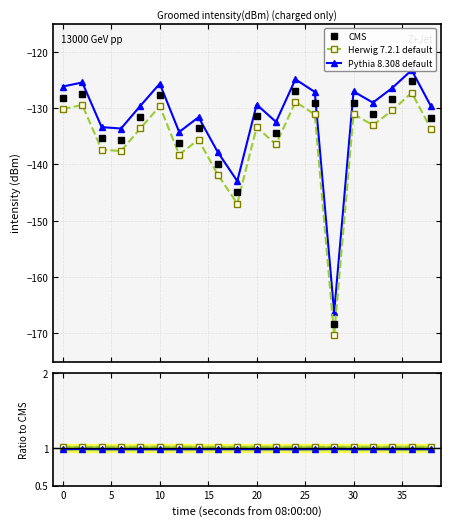

Does the chart have visible grid lines?

Yes